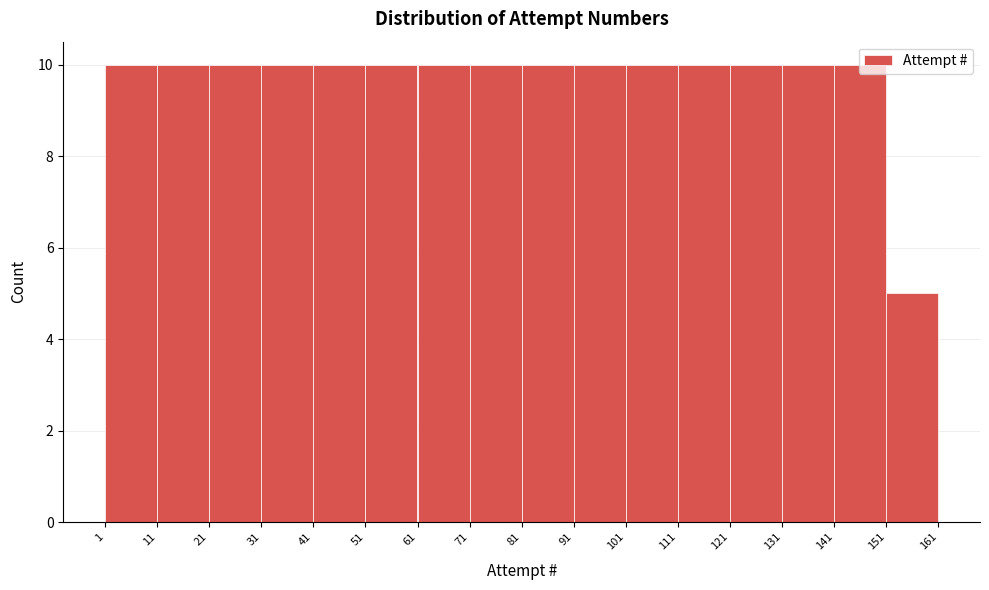

What is the height of the bar covering 111 to 121 on the x-axis? The values are not printed on the chart, so give them approximately, as read against the axis.

10